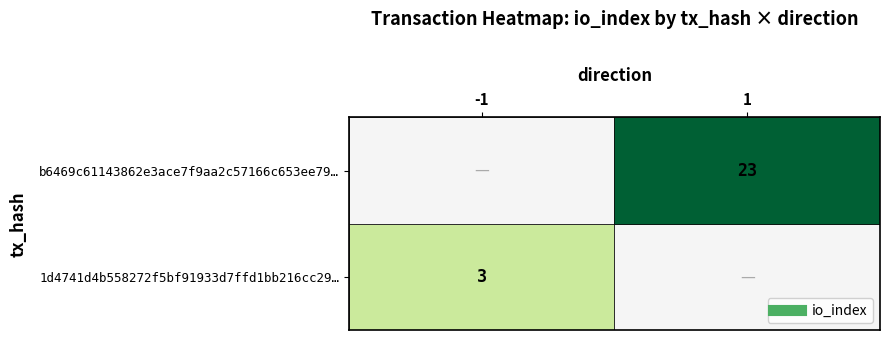

Reading left to right, what are all the values shown in this chart?

1d4741d4b558272f5bf91933d7ffd1bb216cc29: direction=-1	io_index=3
b6469c61143862e3ace7f9aa2c57166c653ee79: direction=1	io_index=23